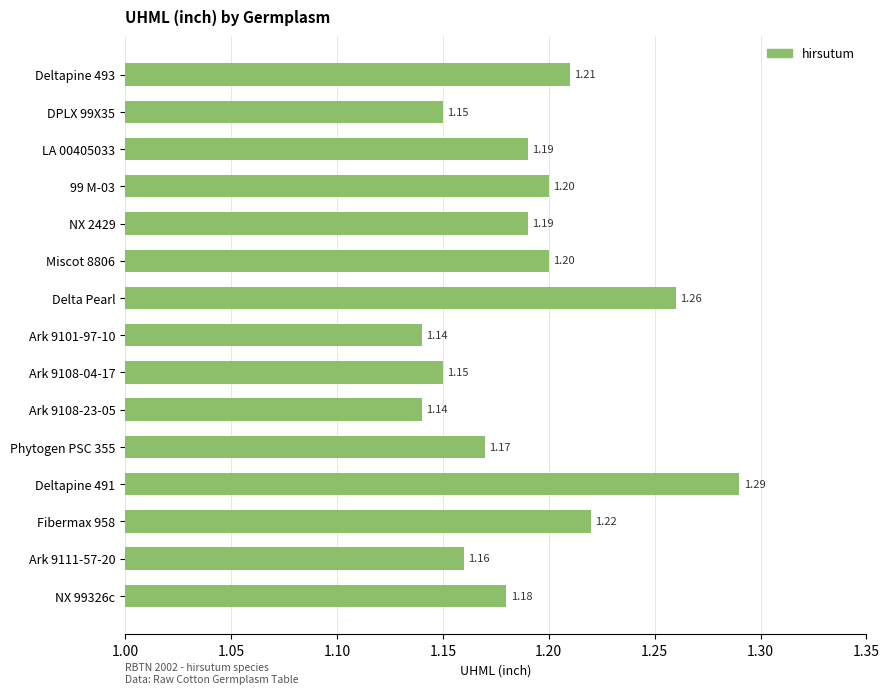

What is the average value?

1.2